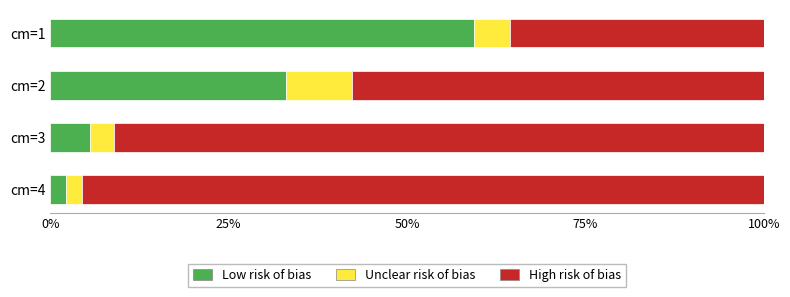

How many distinct data groups are displayed?

3